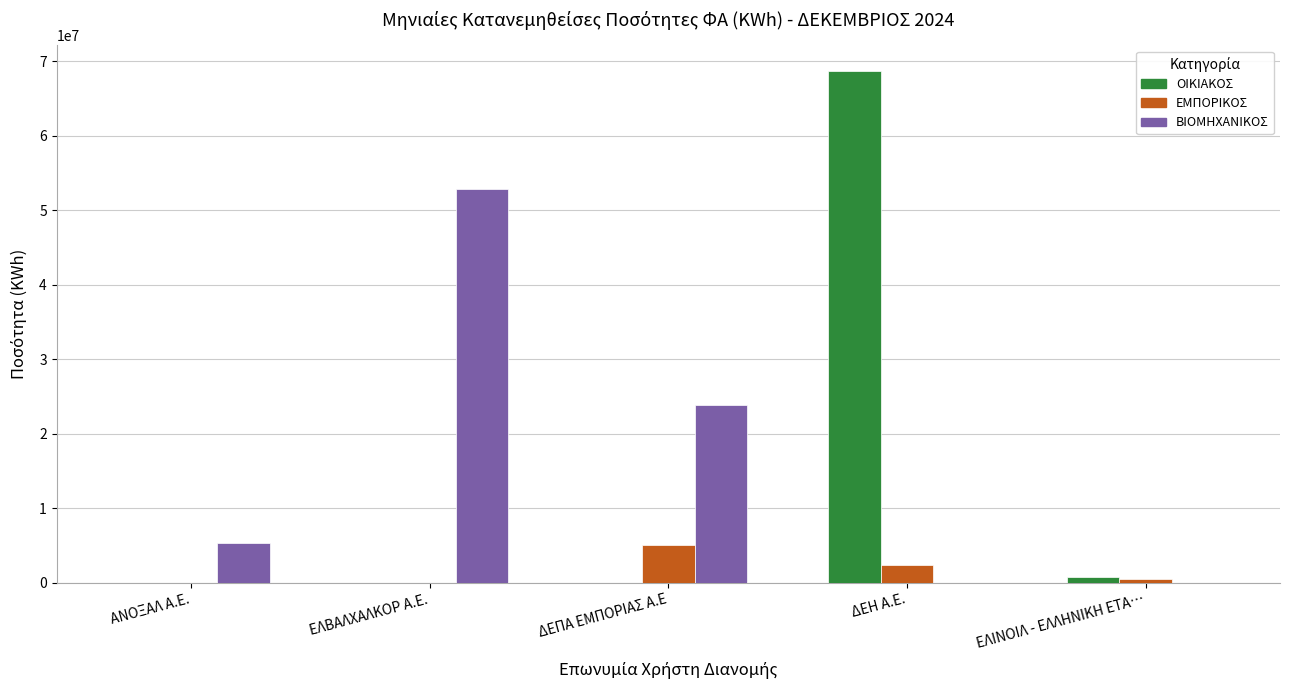

What is the total value across all series at ΔΕΠΑ ΕΜΠΟΡΙΑΣ A.E?

29025232